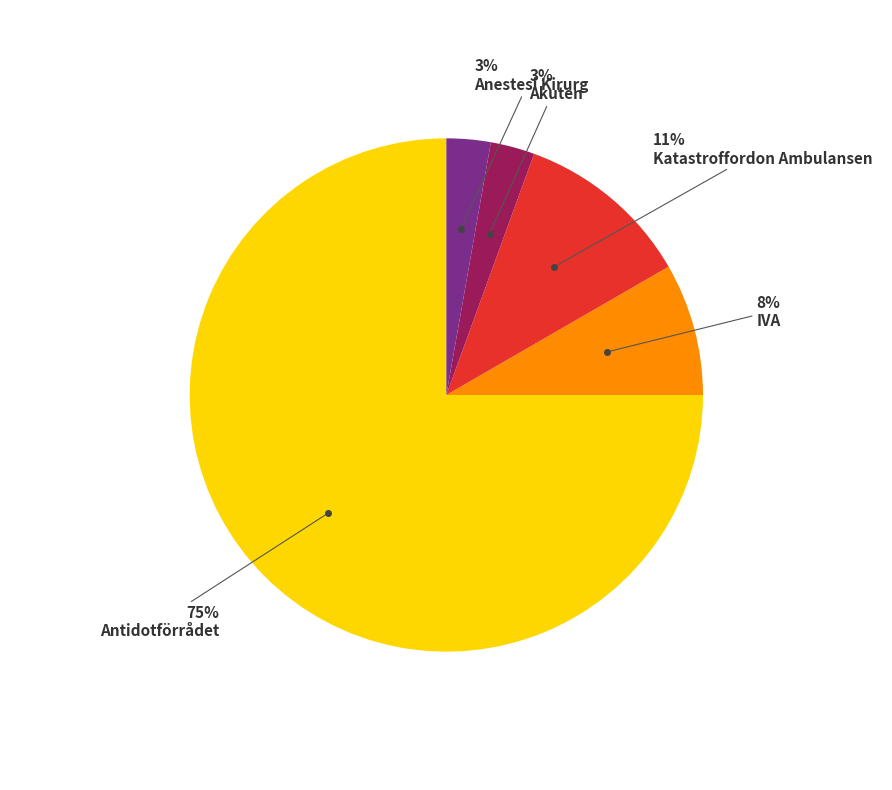

Does any single category account for the majority?

Yes